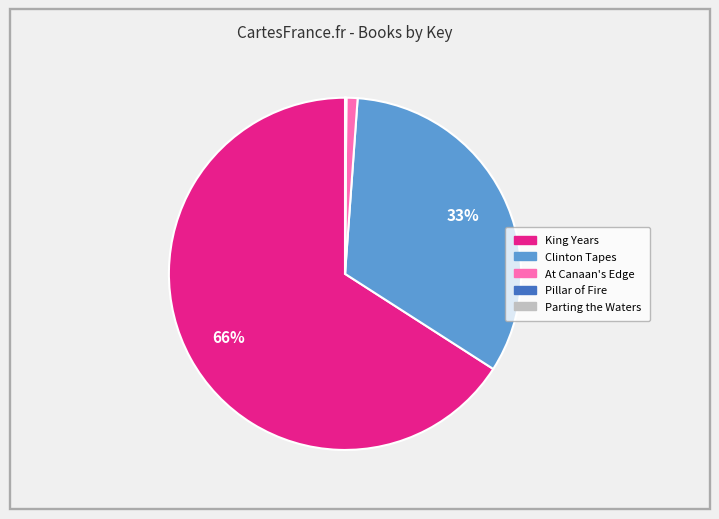

Is the sum of King Years and At Canaan's Edge greater than half?

Yes